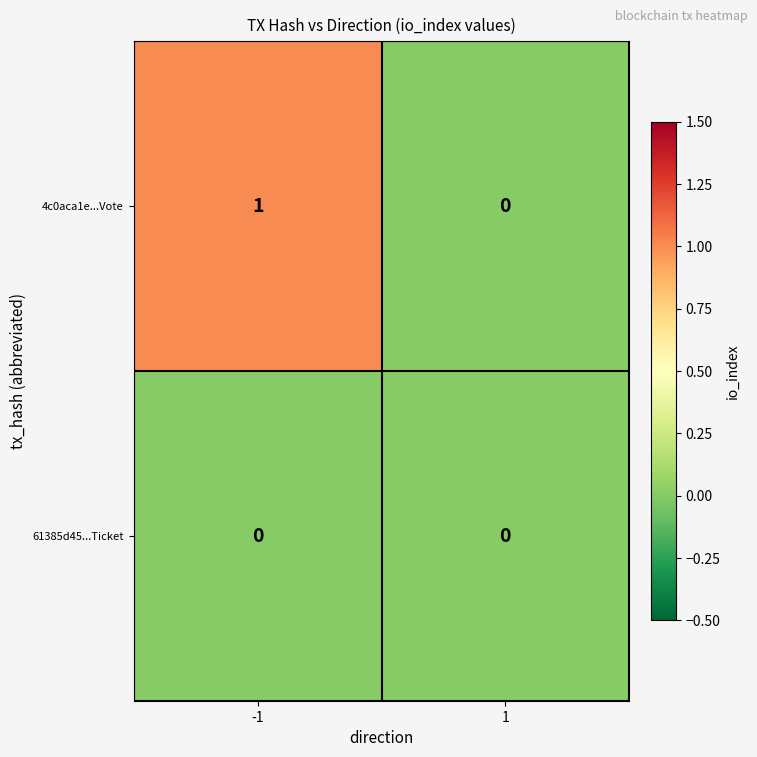

Reading right to left, what are all the values shown in this chart?

4c0aca1e...Vote: 0	1
61385d45...Ticket: 0	0